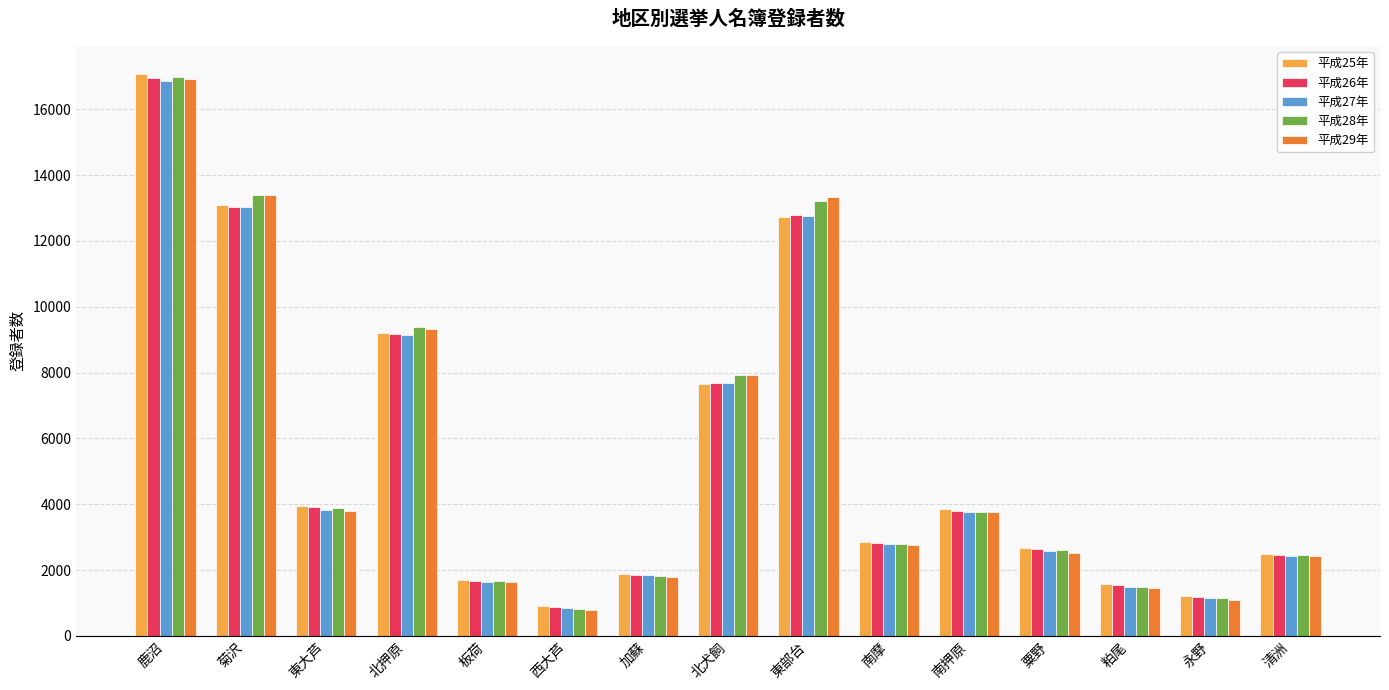

The 平成25年 series shows 1563 at 粕尾. True or false?

True